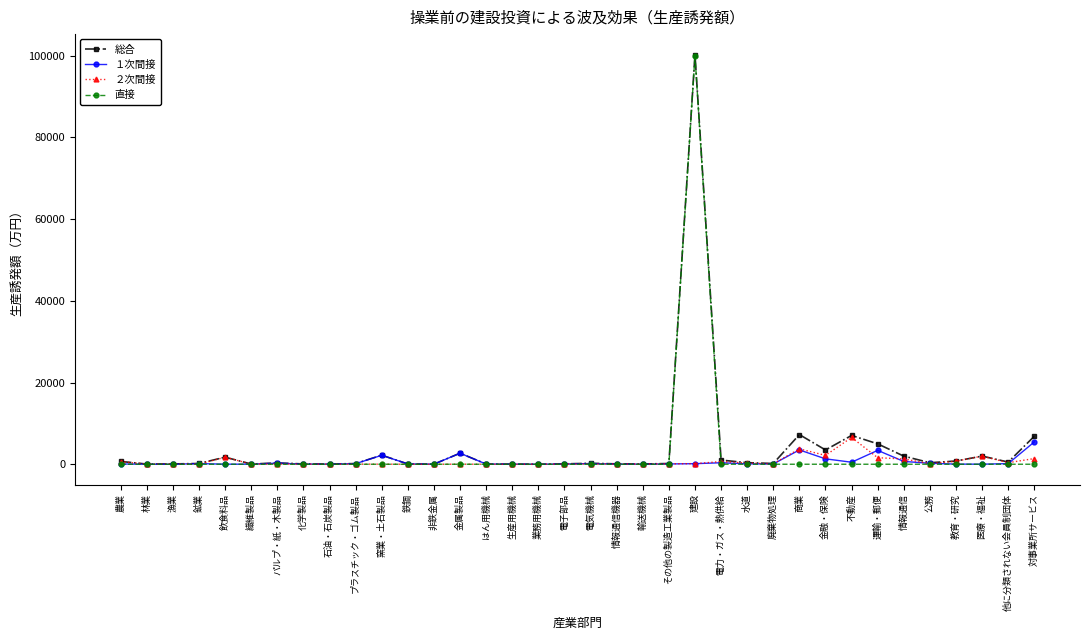

At which category is the sum across all series the highest?

建設